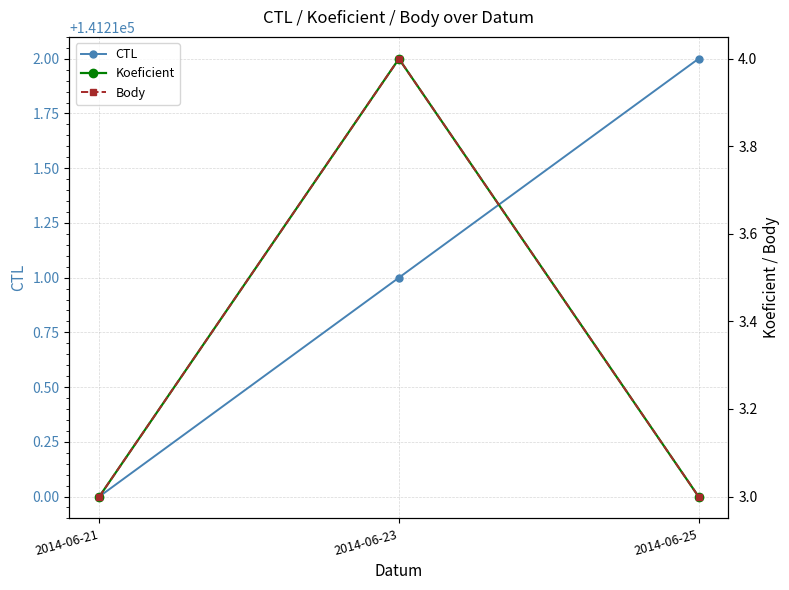

Is it true that Body equals 5 at 2014-06-25?

False